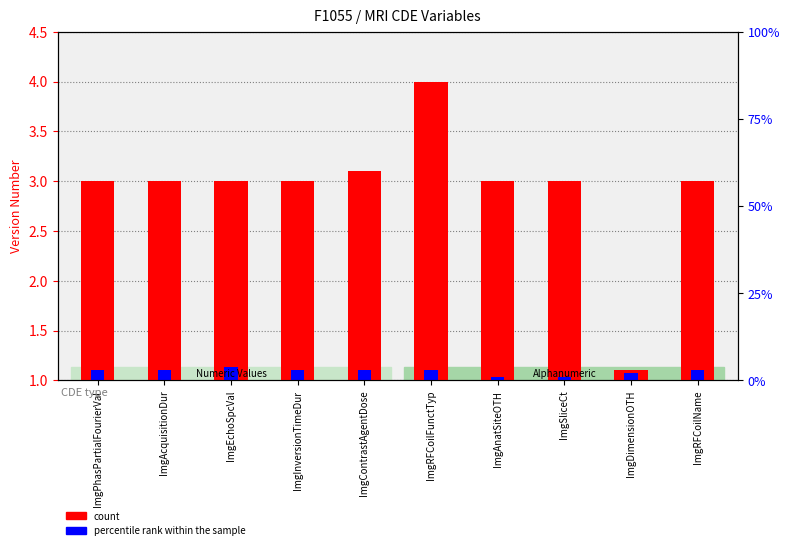

Between ImgAnatSiteOTH and ImgRFCoilFunctTyp, which is larger?

ImgRFCoilFunctTyp